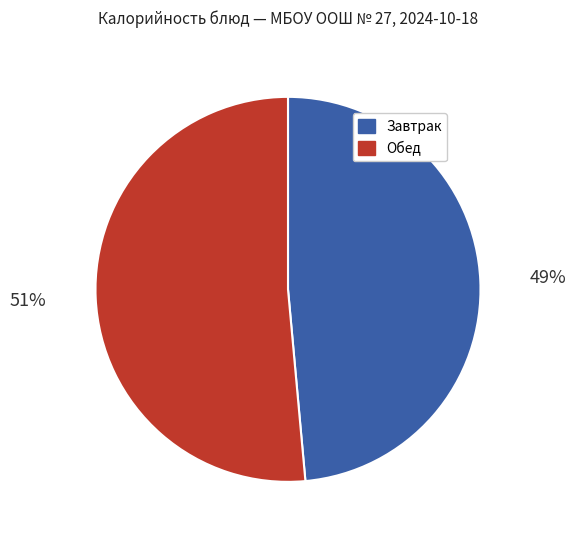

Is there a majority slice in this chart?

Yes